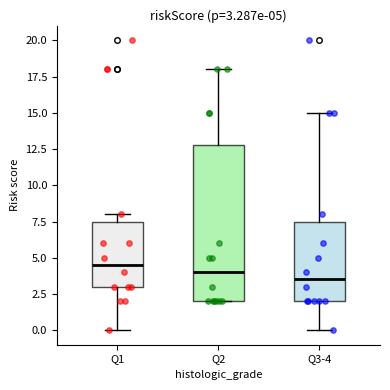

Which box's median line is the lowest?

Q3-4